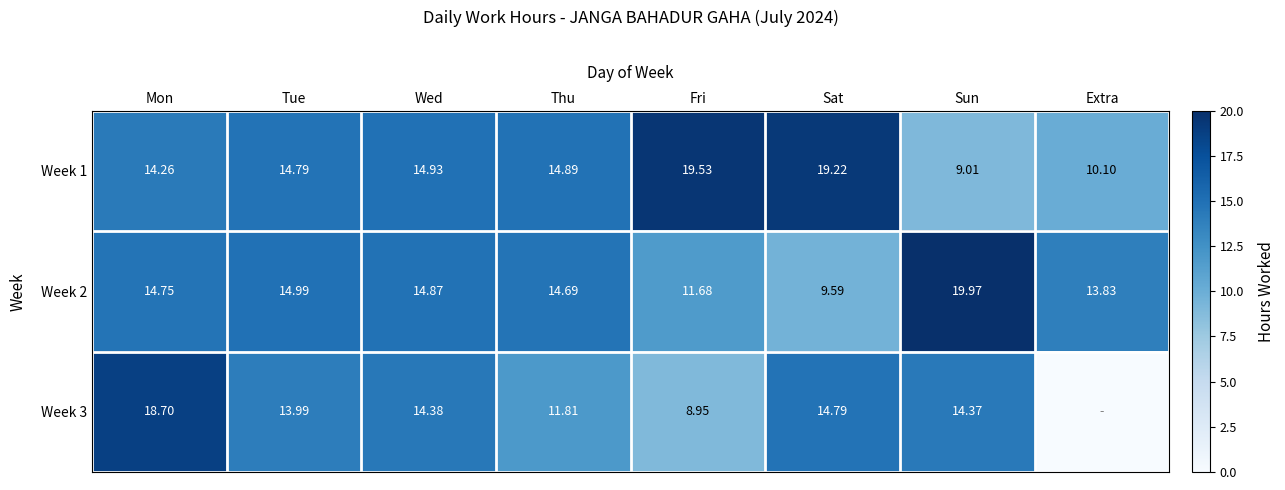

At Fri, list the series in order from smallest to largest.

Week 3, Week 2, Week 1